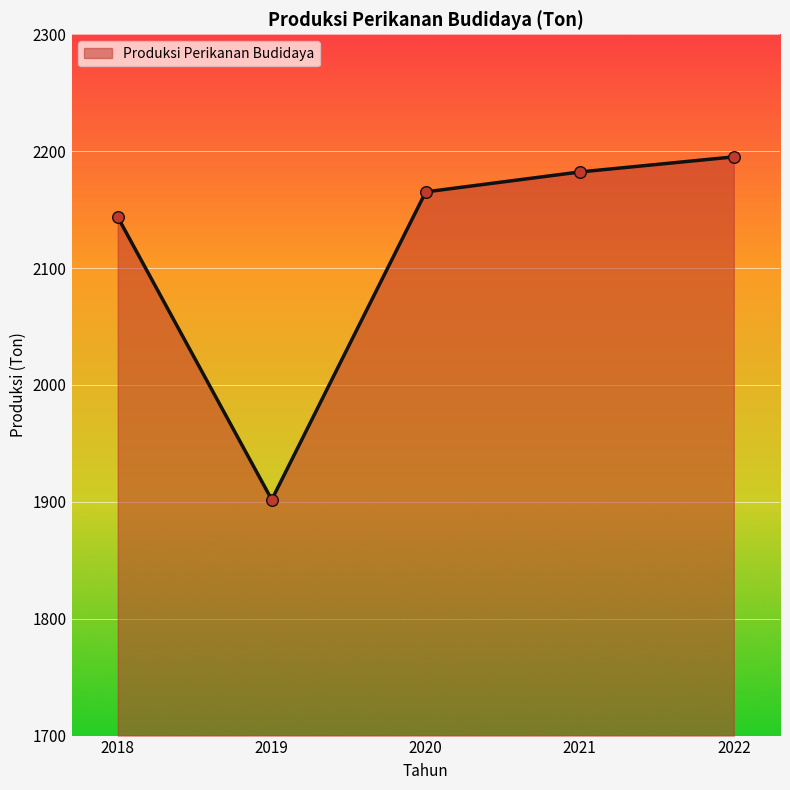

What is the change in value from 2019 to 2021?

+280.4